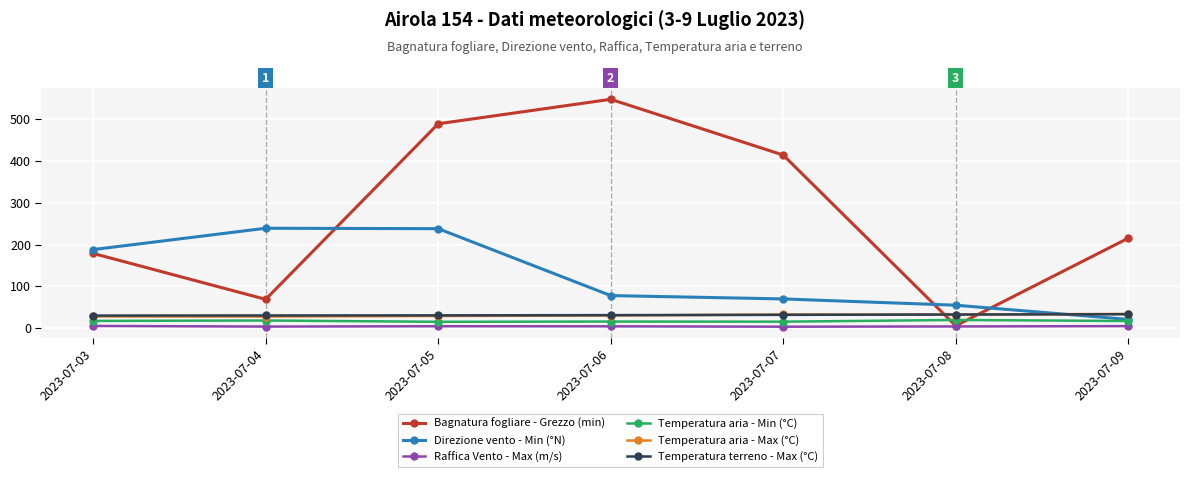

At which category is the sum across all series the highest?

2023-07-05